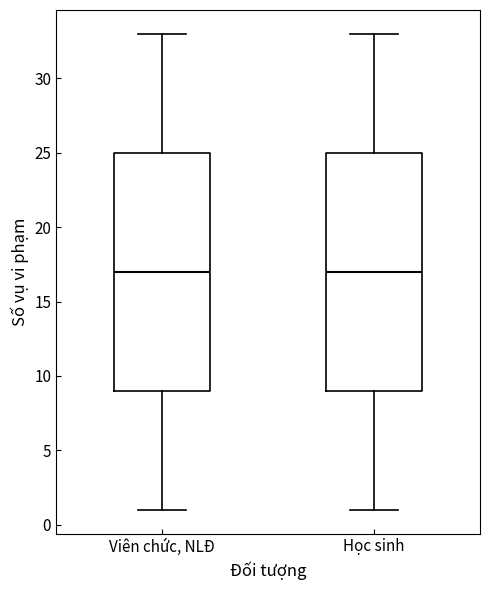

Reading left to right, transcribe this box plot: for each box, give where its median line is, the range the box spans, and where its two whiskers end, as read against the y-axis. The values are not printed on the chart, so give them approximately, as read against the axis.

Viên chức, NLĐ: median 17, box 9 to 25, whiskers 1 to 33
Học sinh: median 17, box 9 to 25, whiskers 1 to 33